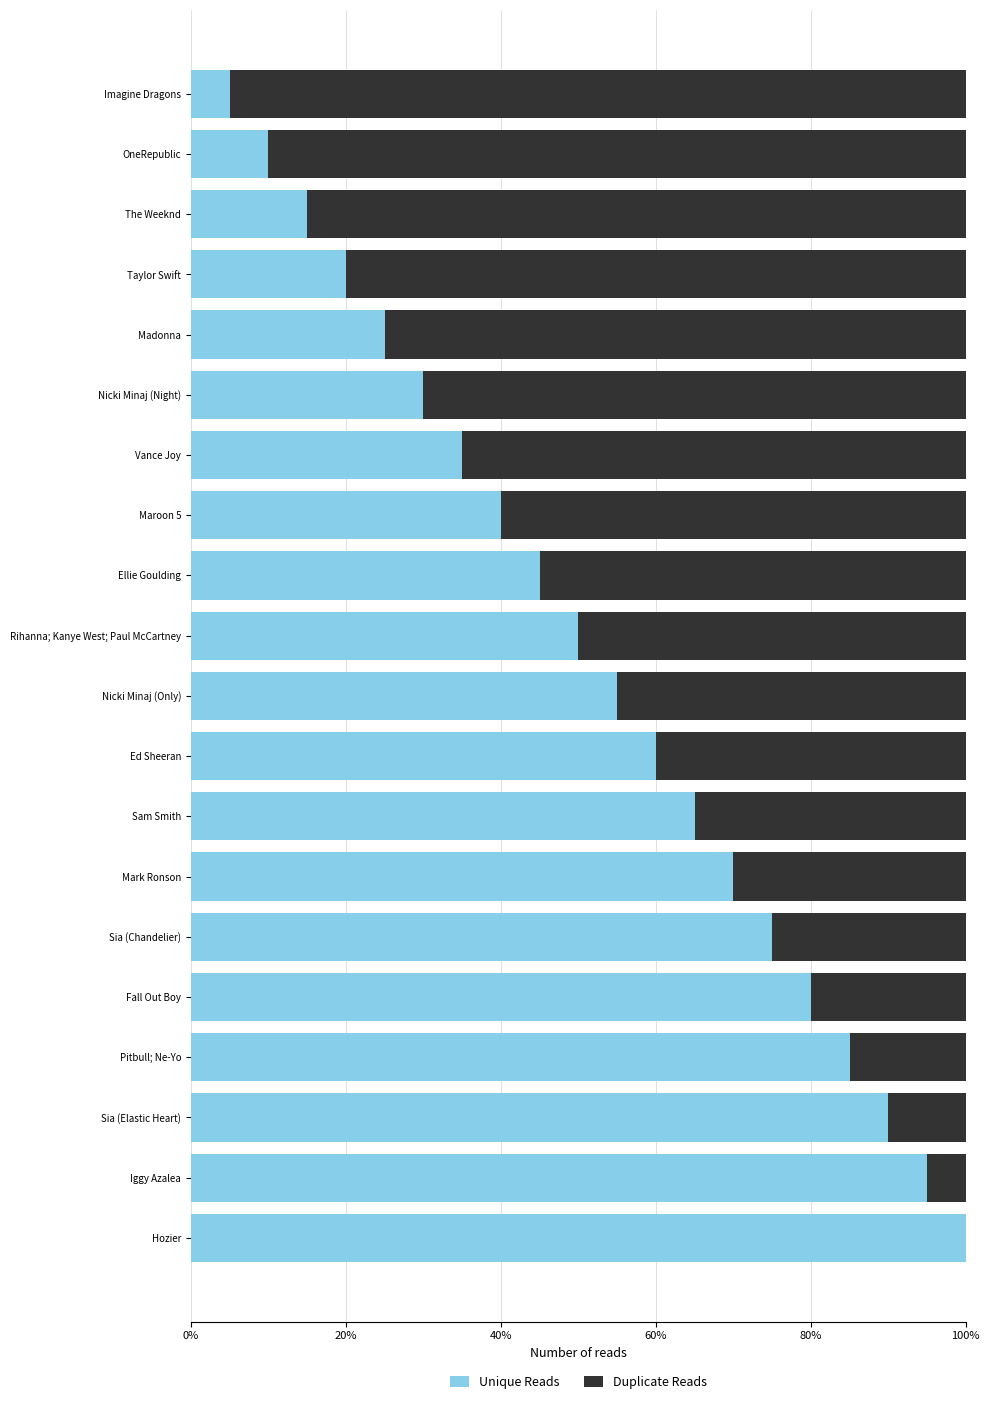

What is the maximum value for Unique Reads?

100.0